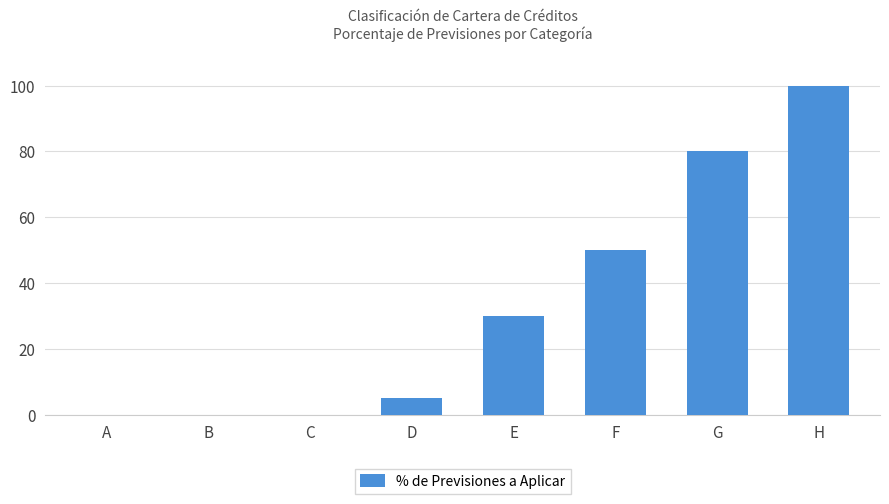

Are the bars grouped side by side (vs. stacked)?

No